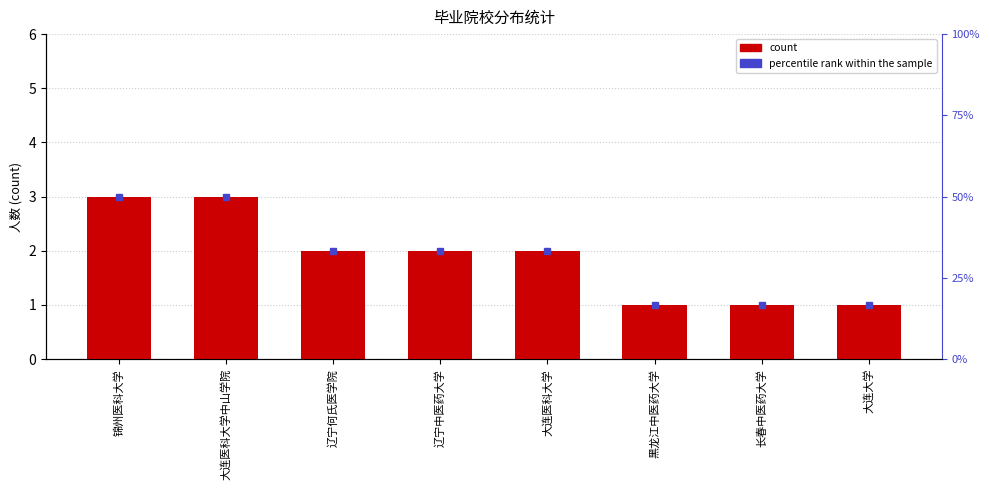

The chart shows a value of 3 at 锦州医科大学. True or false?

True